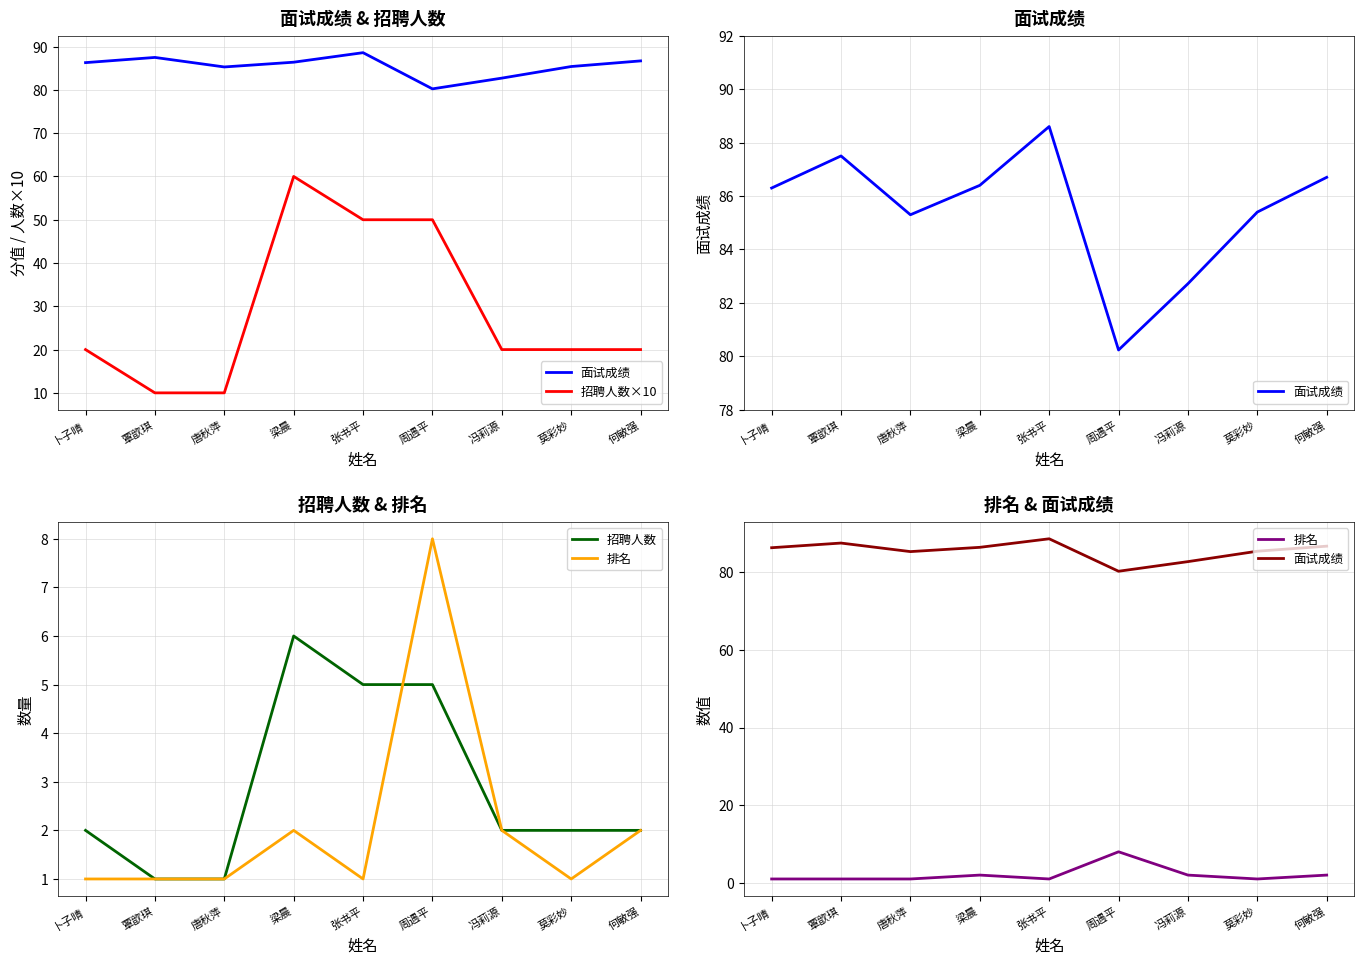

What is the spread (max minus min) of values at 莫彩妙?

84.4